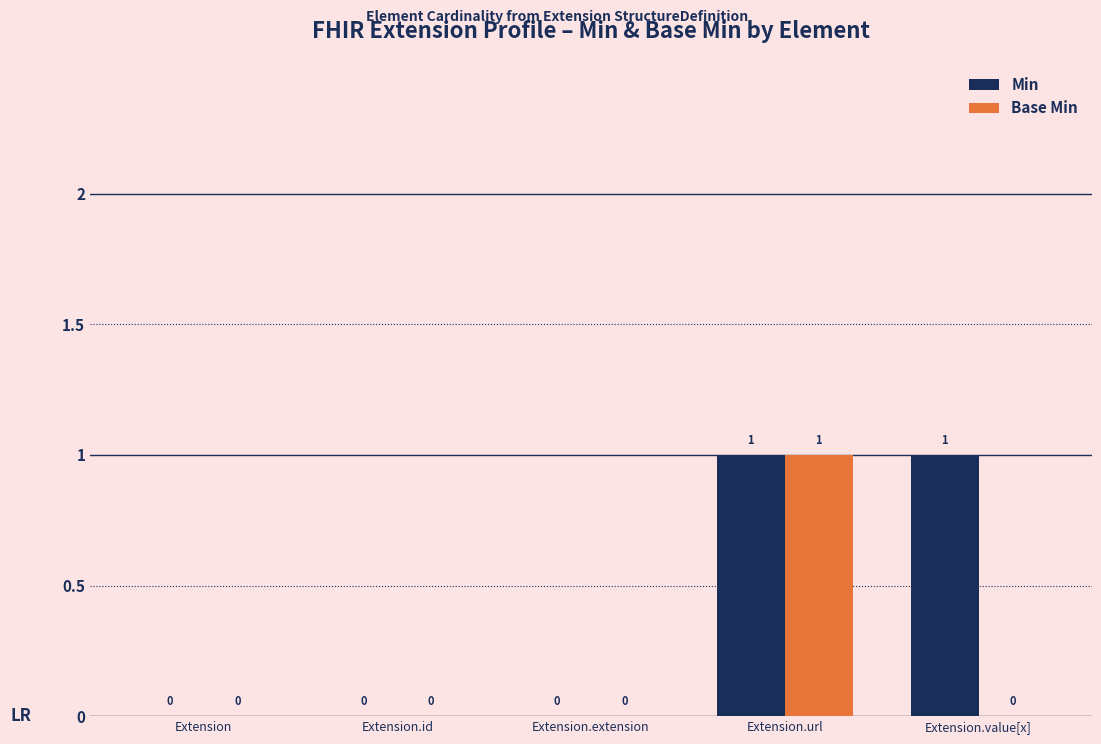

Which series changed the most between Extension.extension and Extension.value[x]?

Min